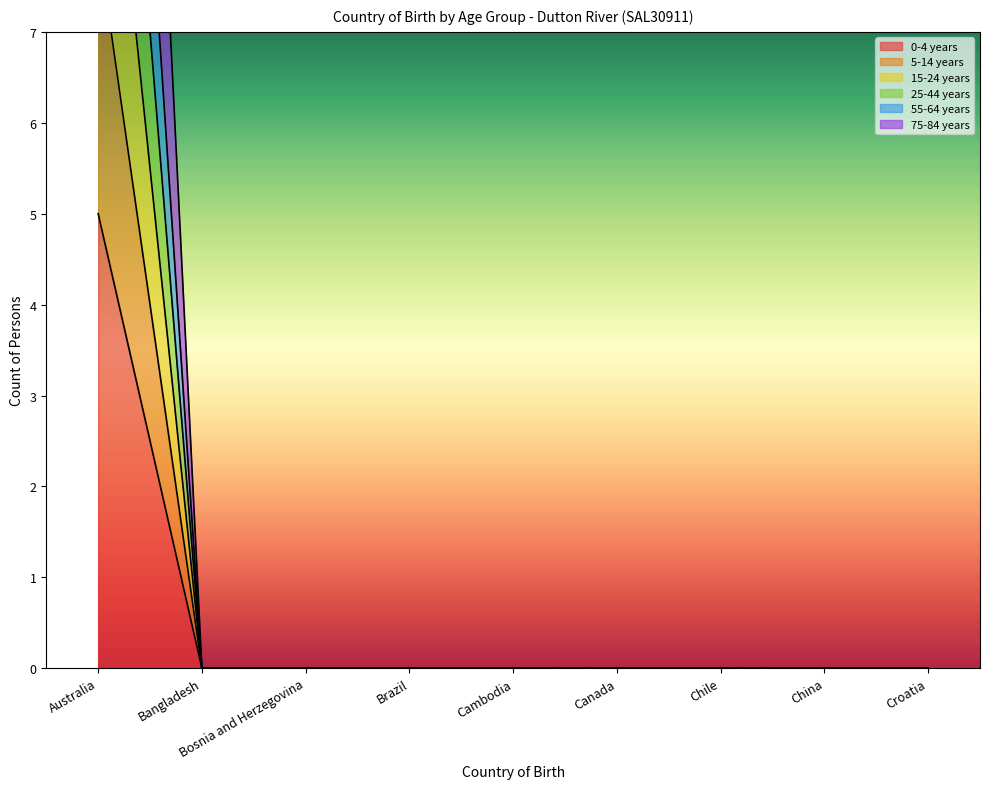

Is it true that 75-84 years equals 8 at China?

False